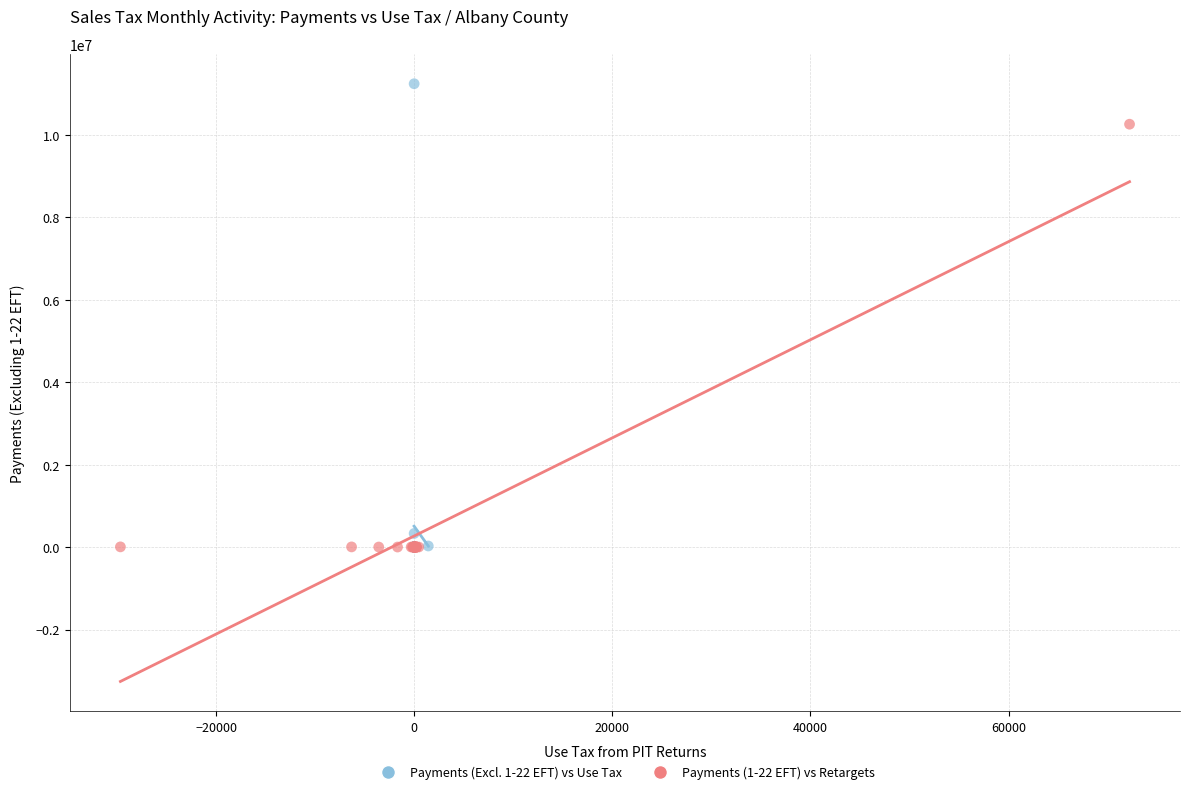

Which series reaches the maximum Y coordinate?

Payments (Excl. 1-22 EFT) vs Use Tax